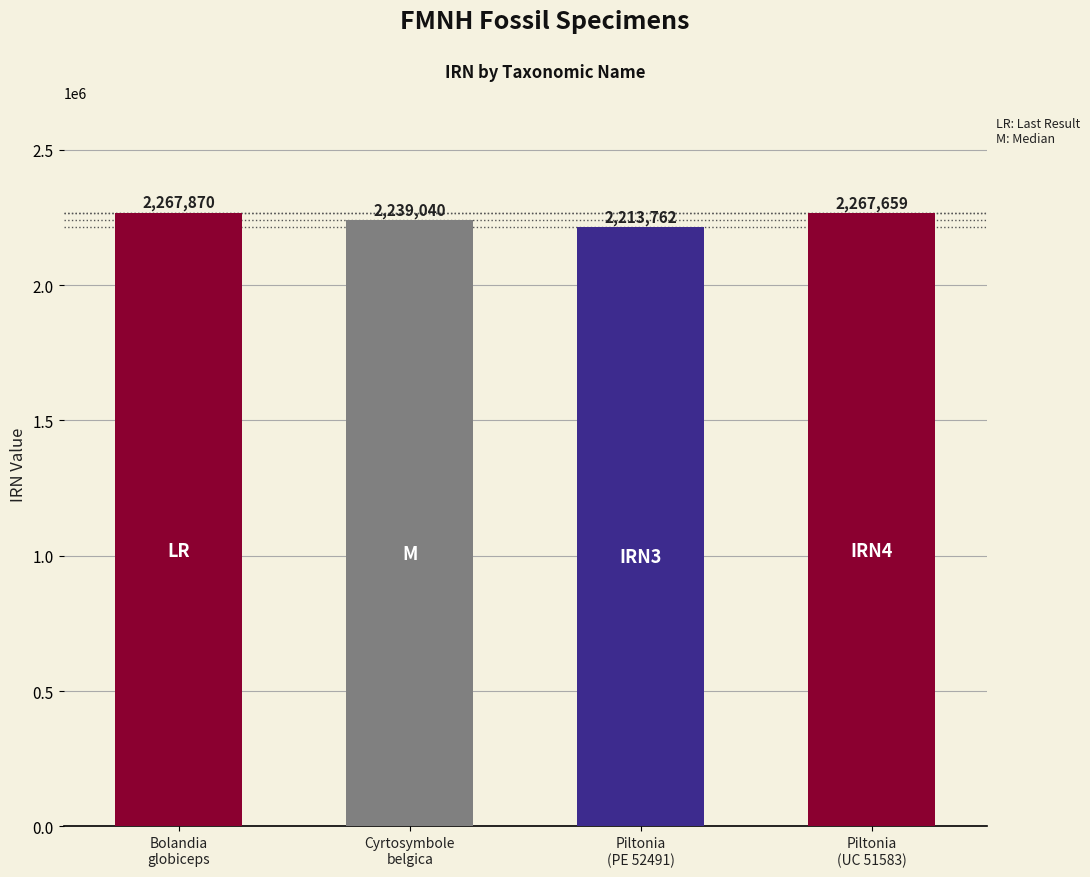

At which category does the chart reach its minimum across all series?

Piltonia
(PE 52491)